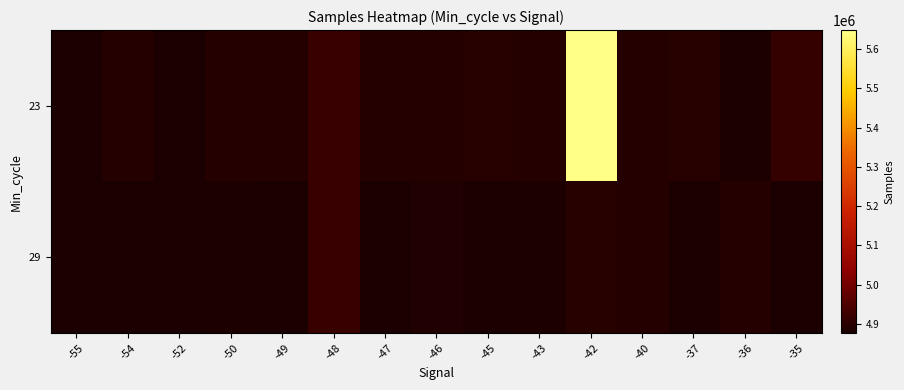

Which series has the largest range (max minus min)?

29